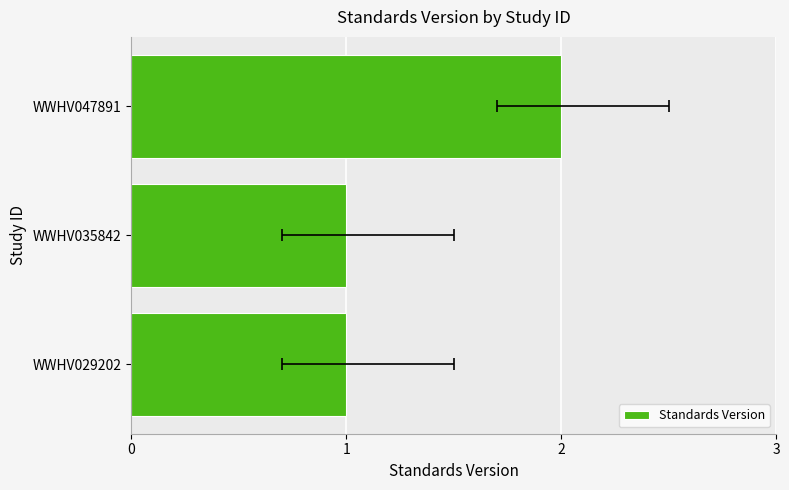

The chart shows a value of 1 at WWHV035842. True or false?

True